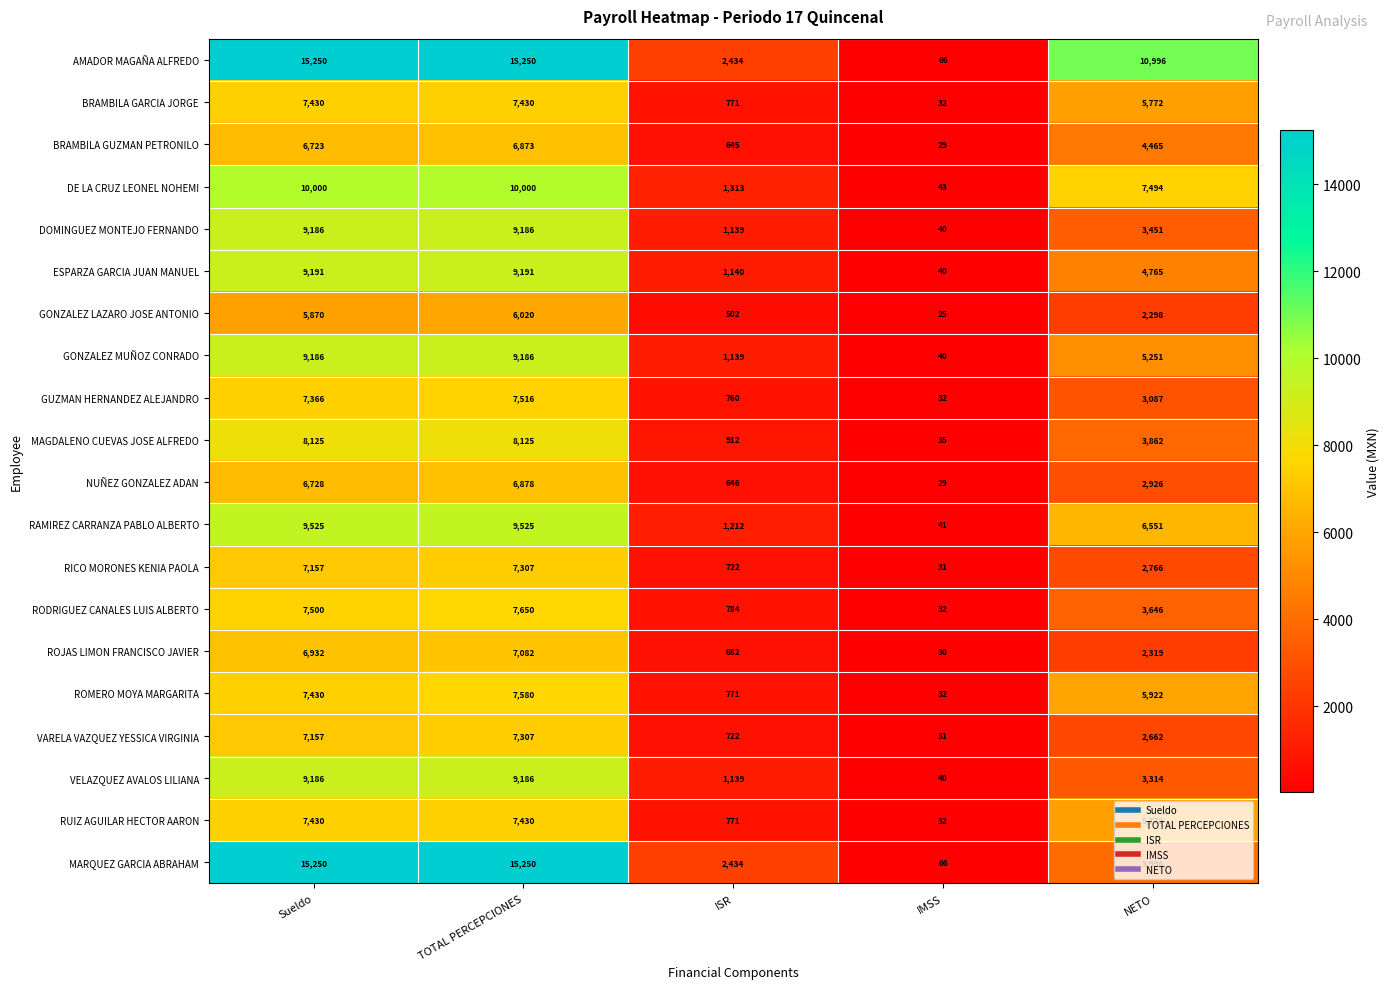

Rank the categories by ROMERO MOYA MARGARITA value from lowest to highest.

IMSS, ISR, NETO, Sueldo, TOTAL PERCEPCIONES